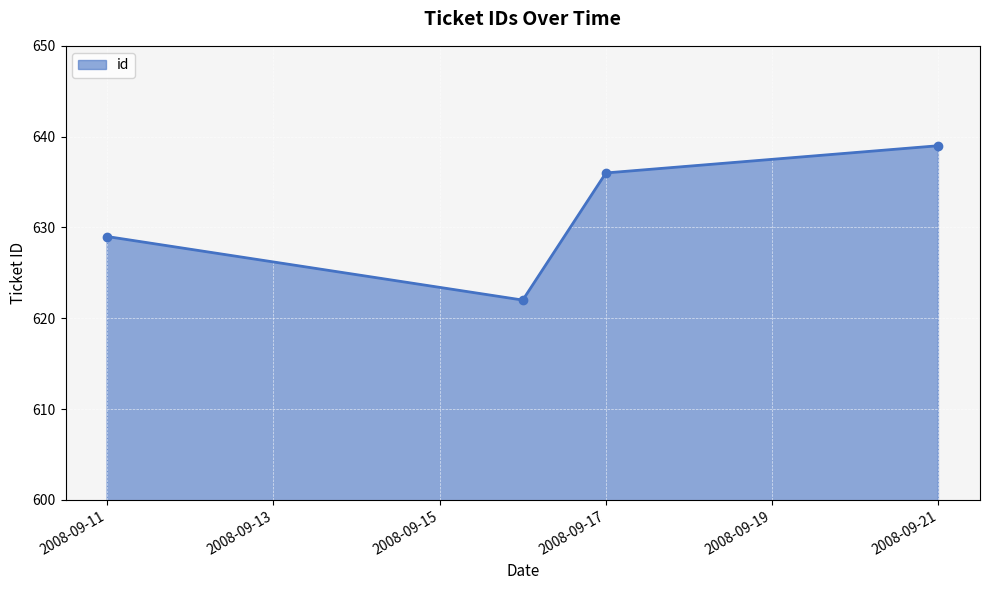

What is the value of the 2nd point from the left?

622